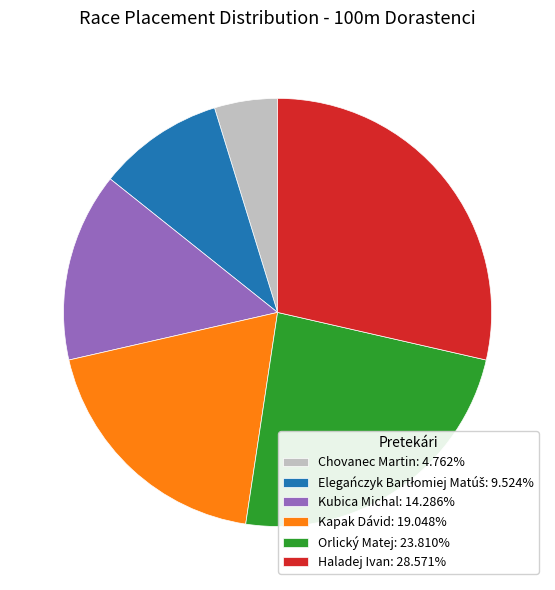

Do Orlický Matej: 23.810% and Kubica Michal: 14.286% together represent more than half of the pie?

No